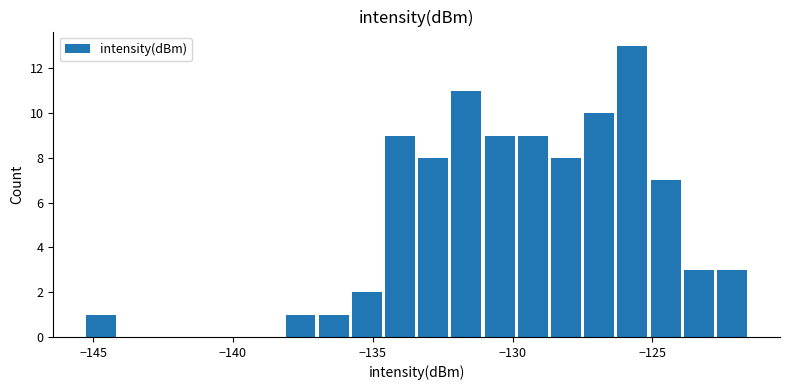

Around what value on the x-axis is the tallest bar? Give the approximate position of its centre, as read against the axis.

-125.5